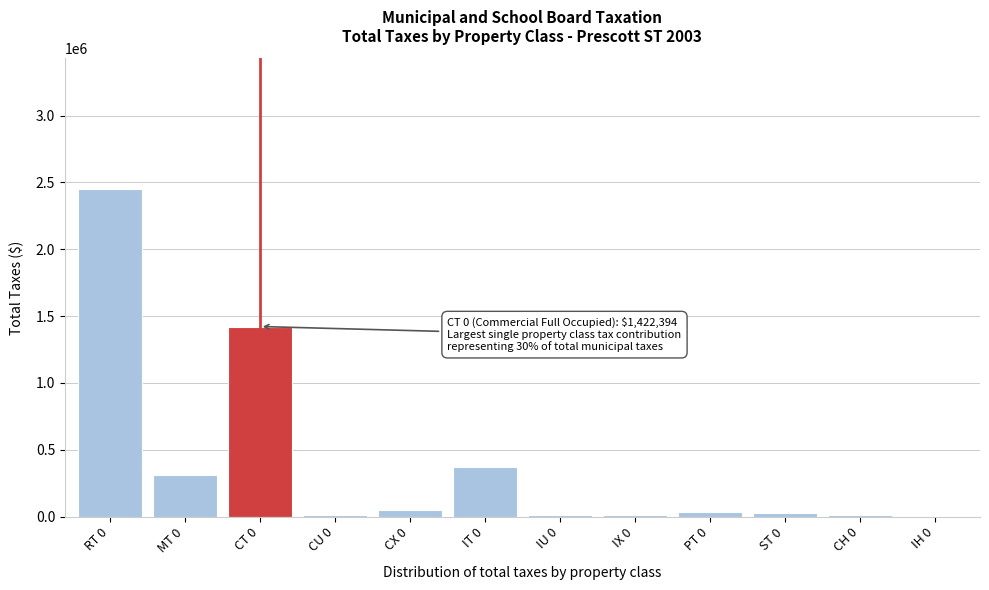

At which label is the value closest to 1226805?

CT 0